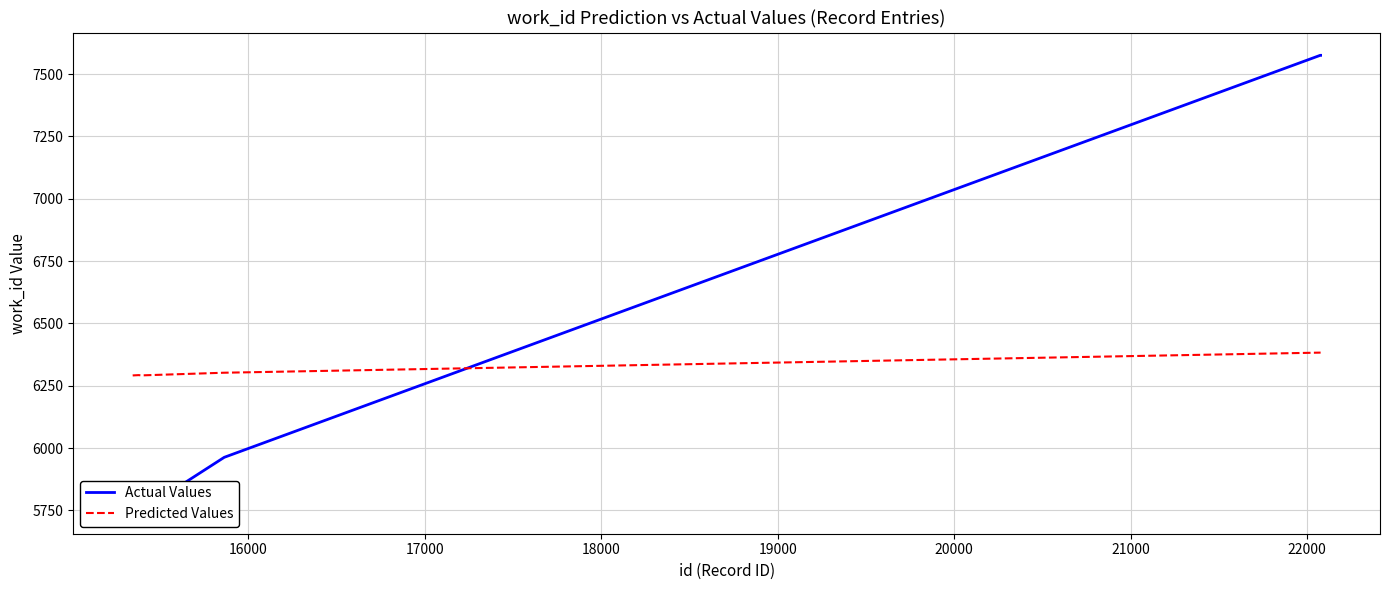

What is the lowest value of the Predicted Values series?

6291.5